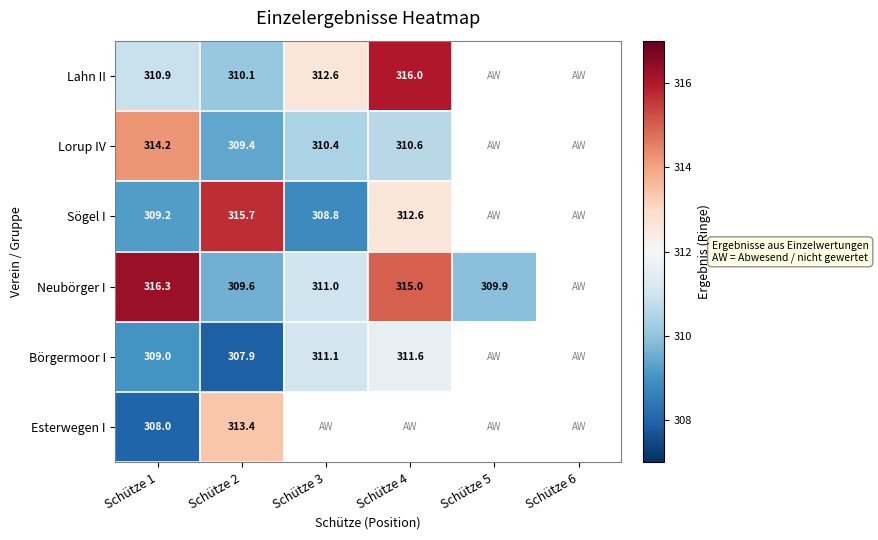

Between Schütze 3 and Schütze 2, which is larger?

Schütze 3